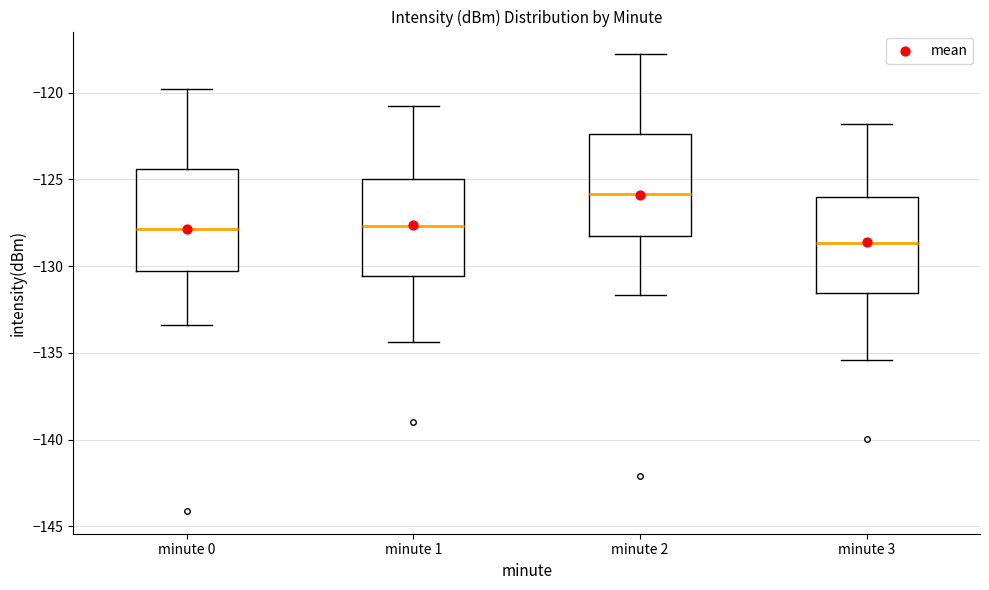

Reading left to right, read every box against the y-axis: the position of its median line, the range the box covers, and the ends of its whiskers. The values are not printed on the chart, so give them approximately, as read against the axis.

minute 0: median -128.0, box -130.5 to -124.5, whiskers -133.5 to -120.0
minute 1: median -127.5, box -130.5 to -125.0, whiskers -134.5 to -121.0
minute 2: median -126.0, box -128.5 to -122.5, whiskers -131.5 to -118.0
minute 3: median -128.5, box -131.5 to -126.0, whiskers -135.5 to -122.0